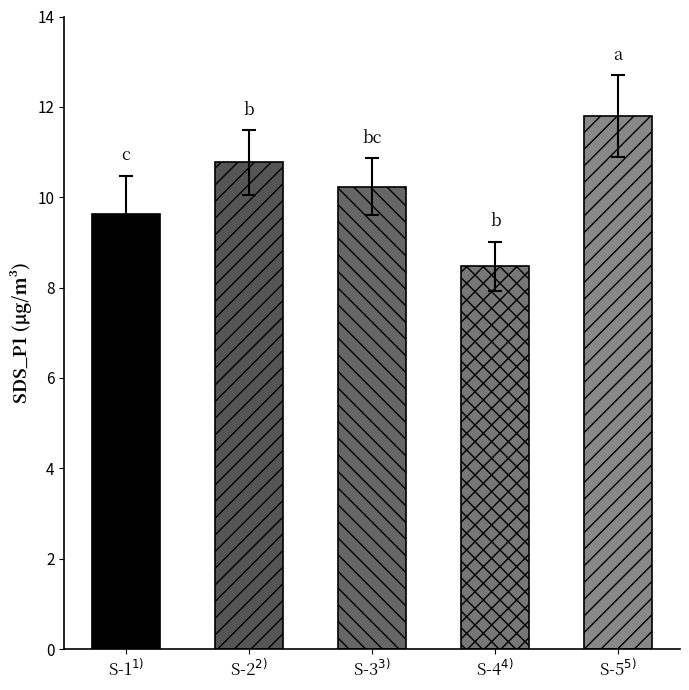

What is the greatest value displayed?

11.8